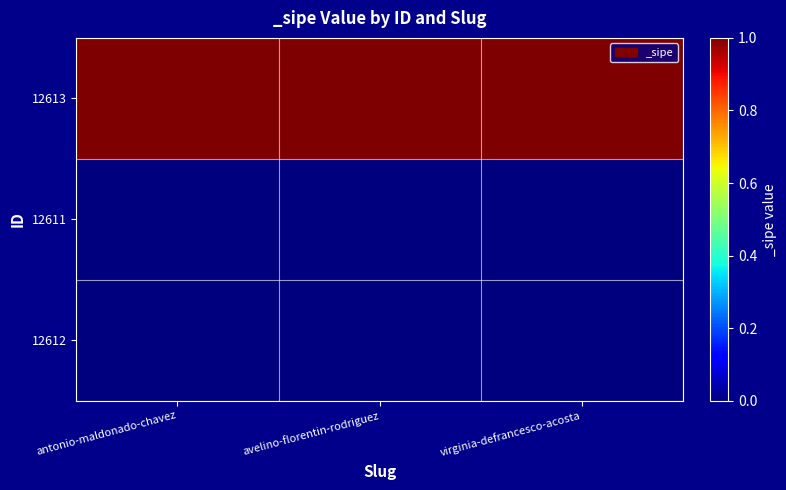

Reading right to left, transcribe all the data shown in this chart.

12613: virginia-defrancesco-acosta=1	avelino-florentin-rodriguez=1	antonio-maldonado-chavez=1
12611: virginia-defrancesco-acosta=0	avelino-florentin-rodriguez=0	antonio-maldonado-chavez=0
12612: virginia-defrancesco-acosta=0	avelino-florentin-rodriguez=0	antonio-maldonado-chavez=0